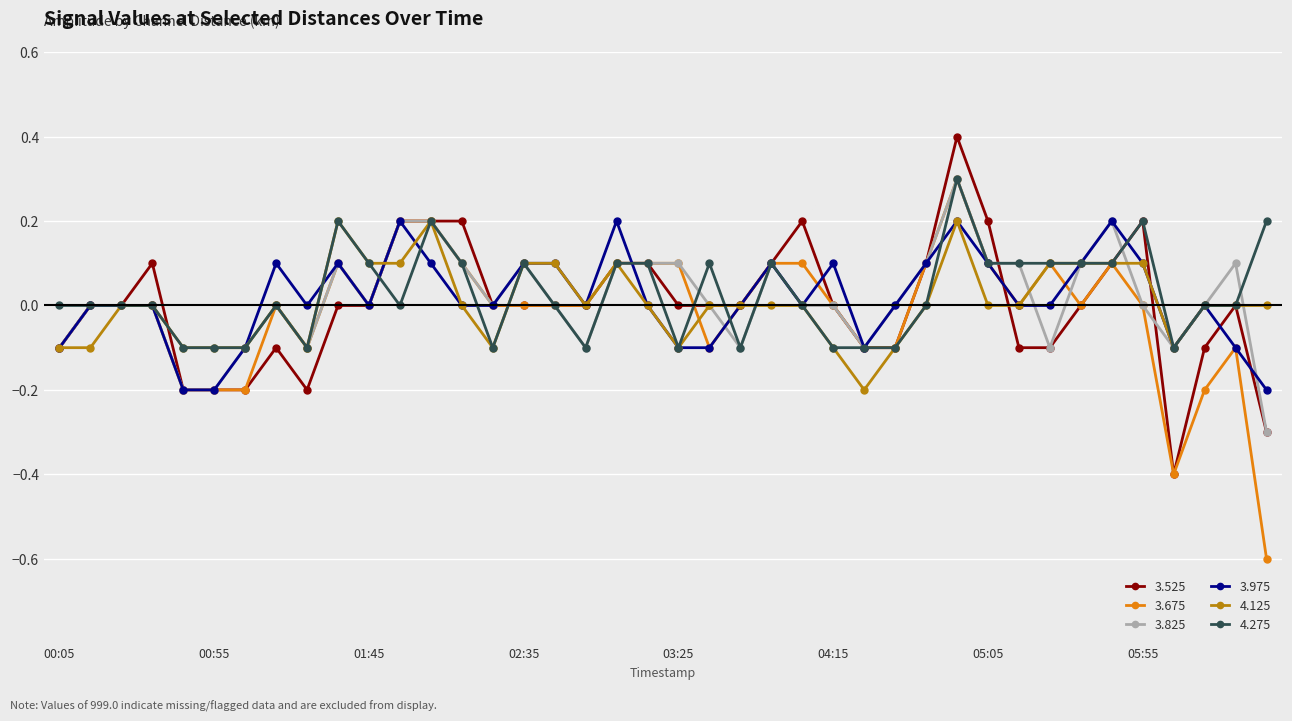

Count the number of data series in this chart.

6